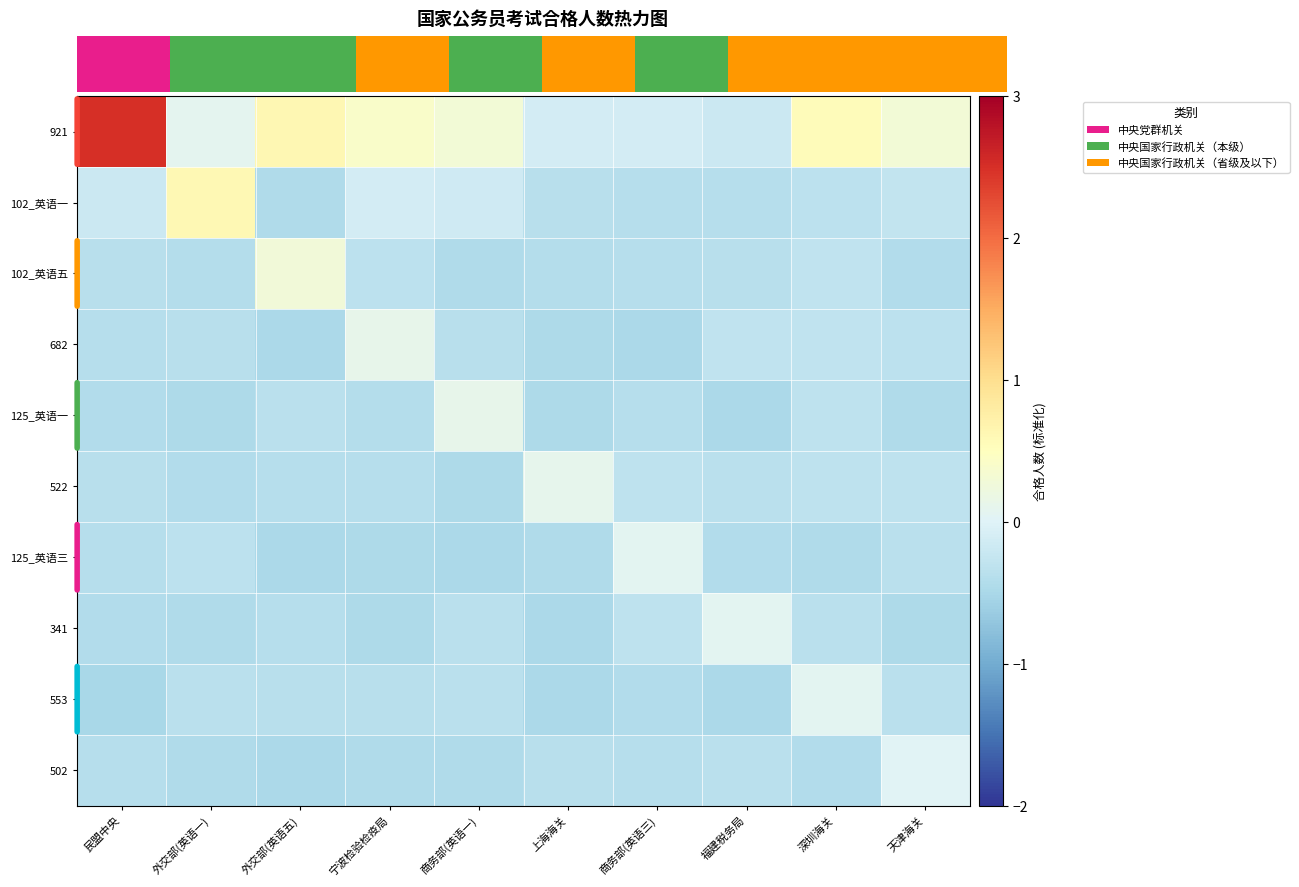

How many series are shown in this chart?

10